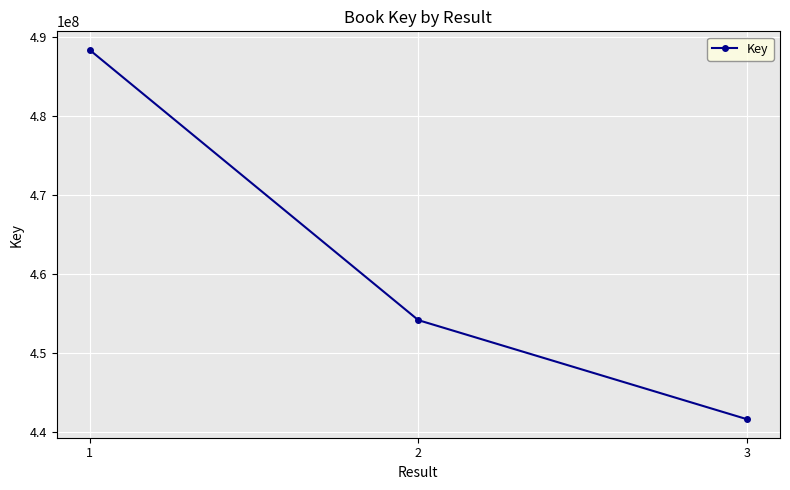

What is the sum of all values?

1384191476